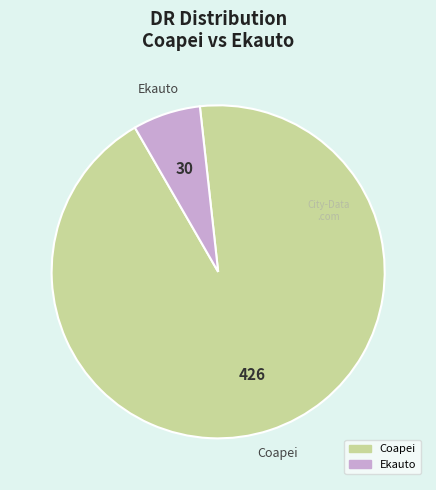

Rank the categories by value from lowest to highest.

Ekauto, Coapei